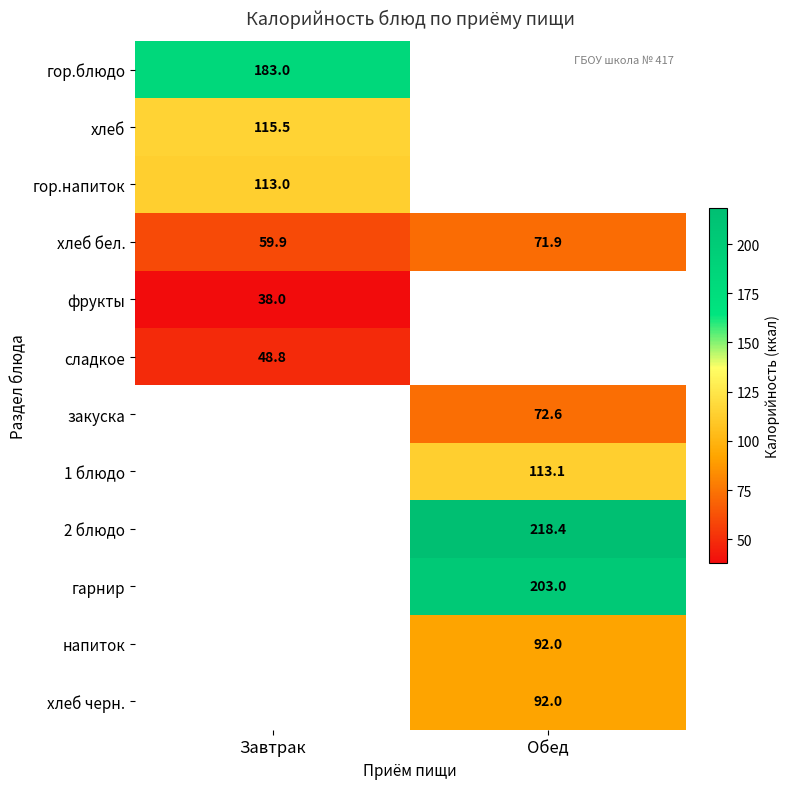

At which category does the chart reach its peak across all series?

Обед